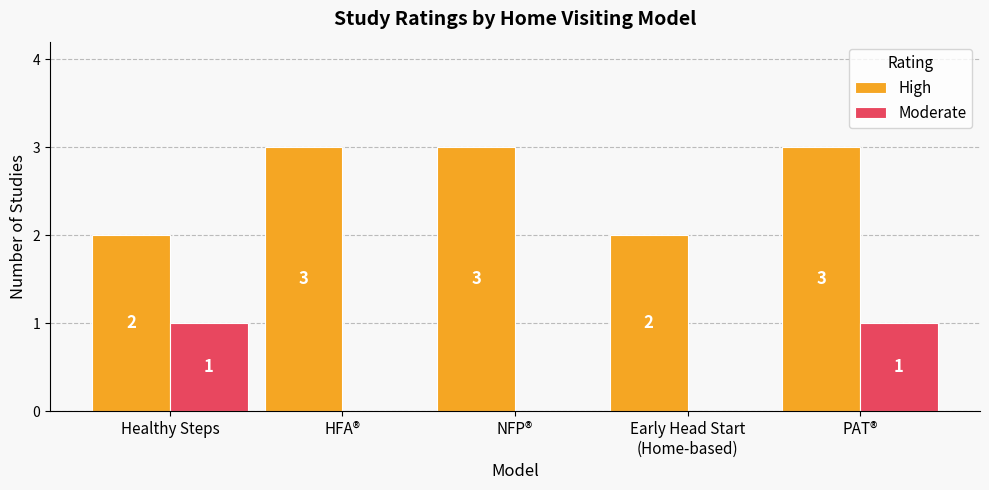

Is the value of Moderate at Early Head Start
(Home-based) greater than the value of High at HFA®?

No